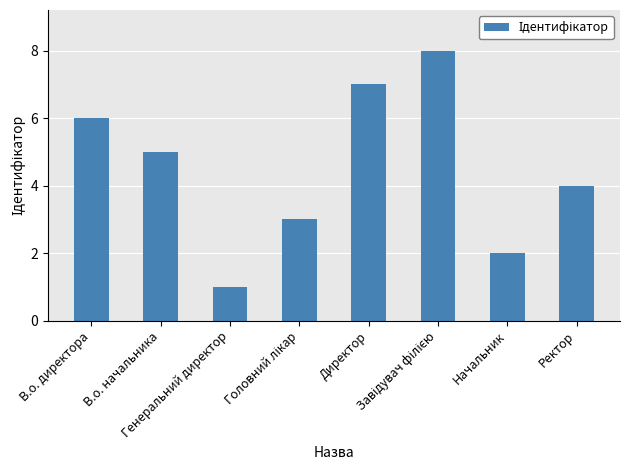

What is the sum of all values?

36